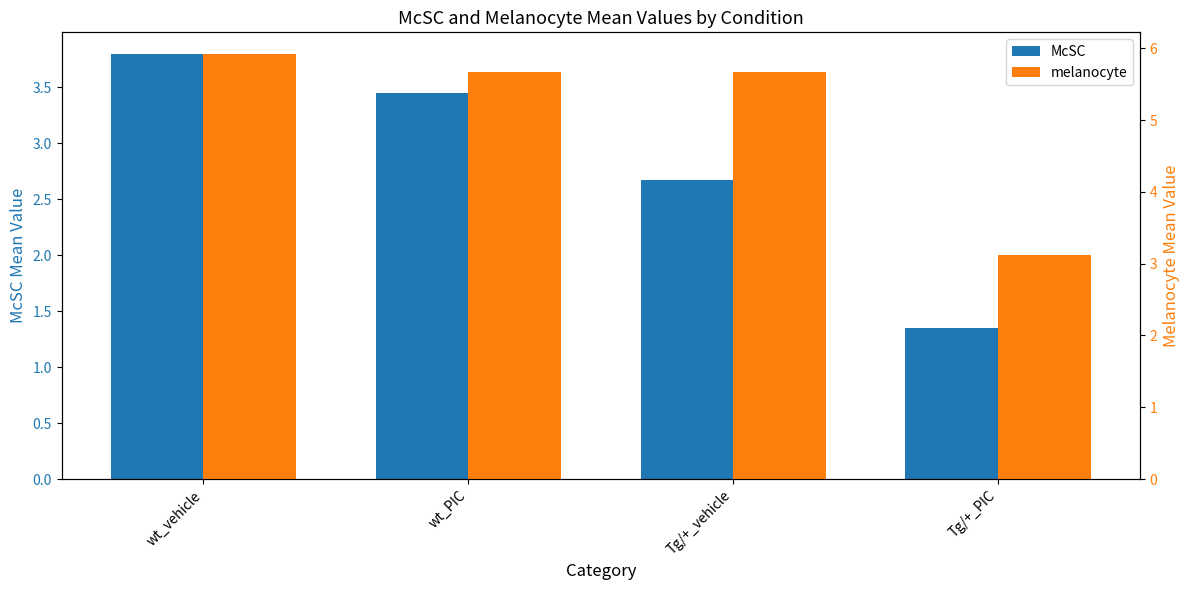

At which label is melanocyte closest to 4?

Tg/+_PIC